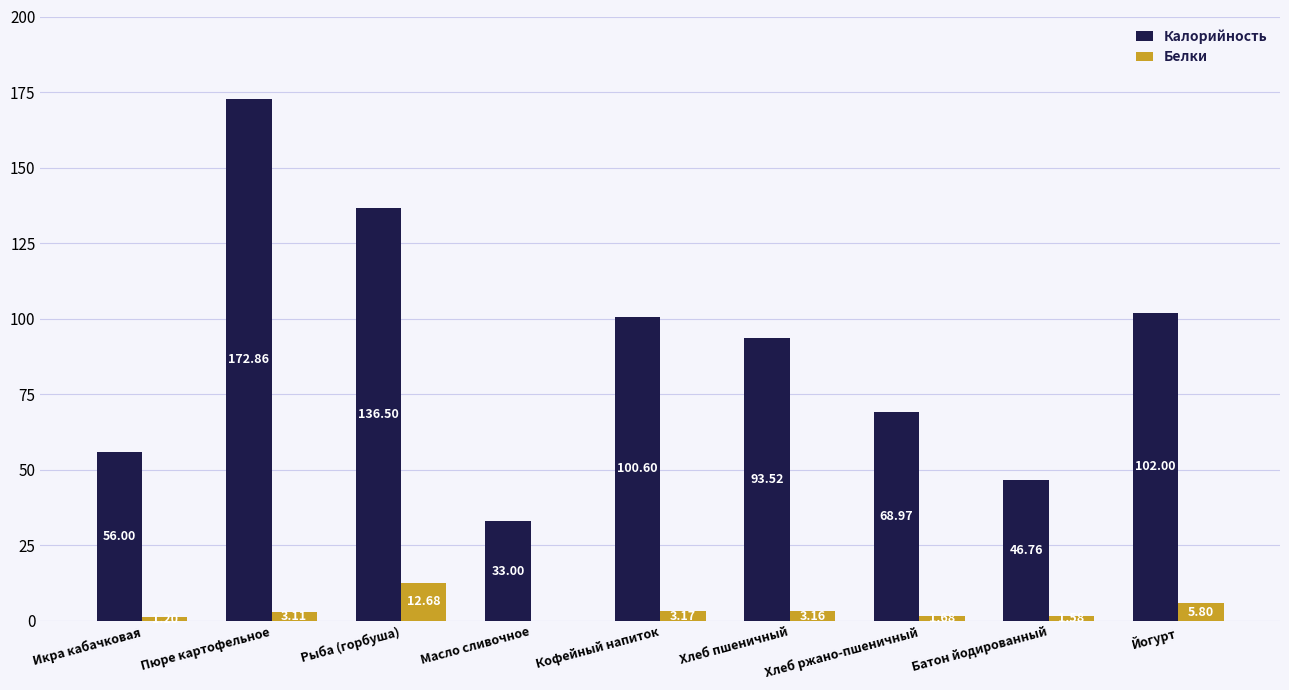

How many distinct data groups are displayed?

2